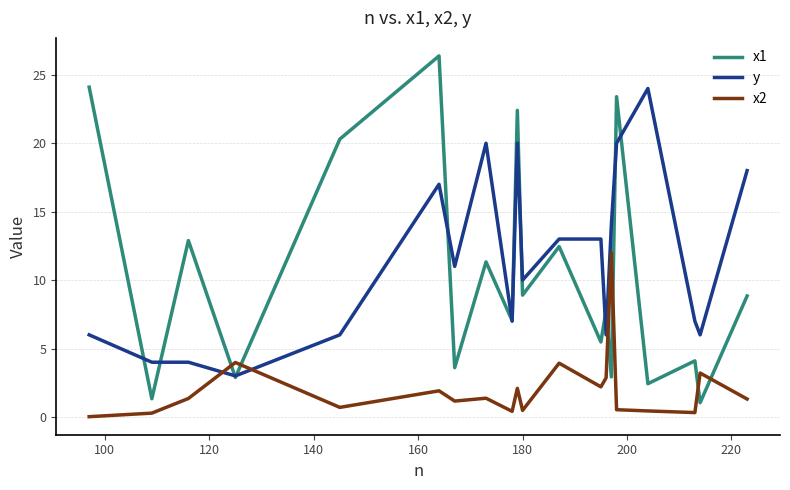

What is the maximum value for x2?

12.0